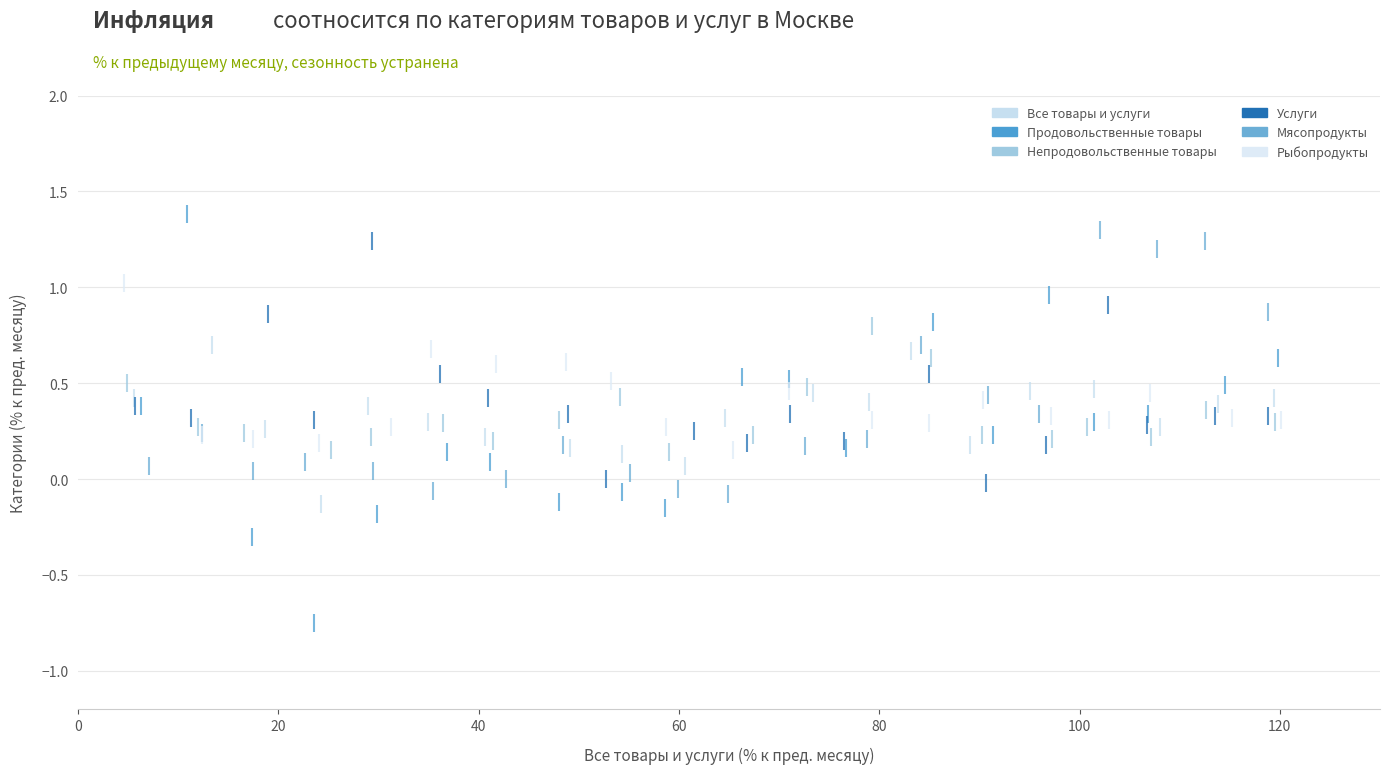

Which series contains the lowest Y value?

Продовольственные товары